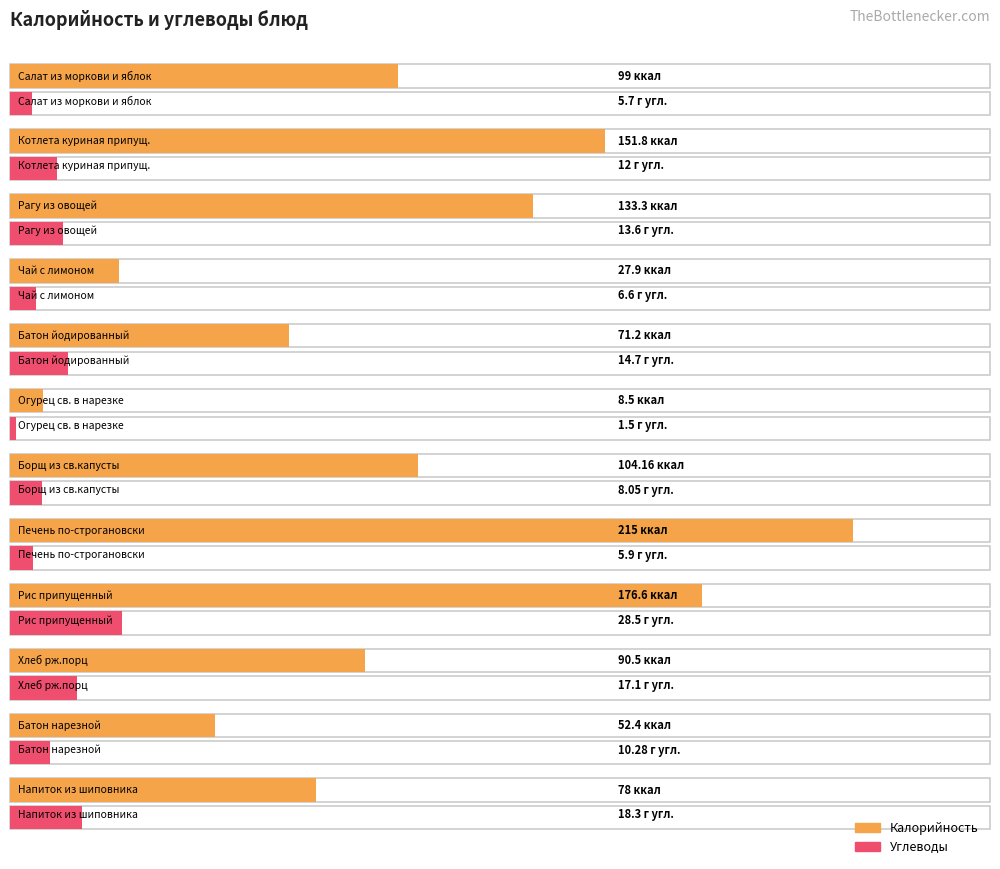

What is the sum of the Калорийность values at Хлеб рж.порц and Чай с лимоном?

118.4